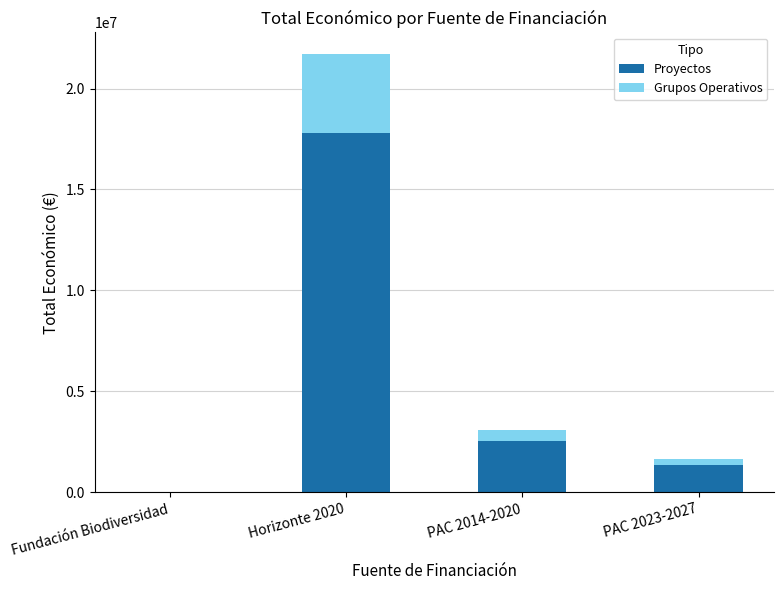

True or false: Proyectos has a value of 0.0 at Fundación Biodiversidad.

True